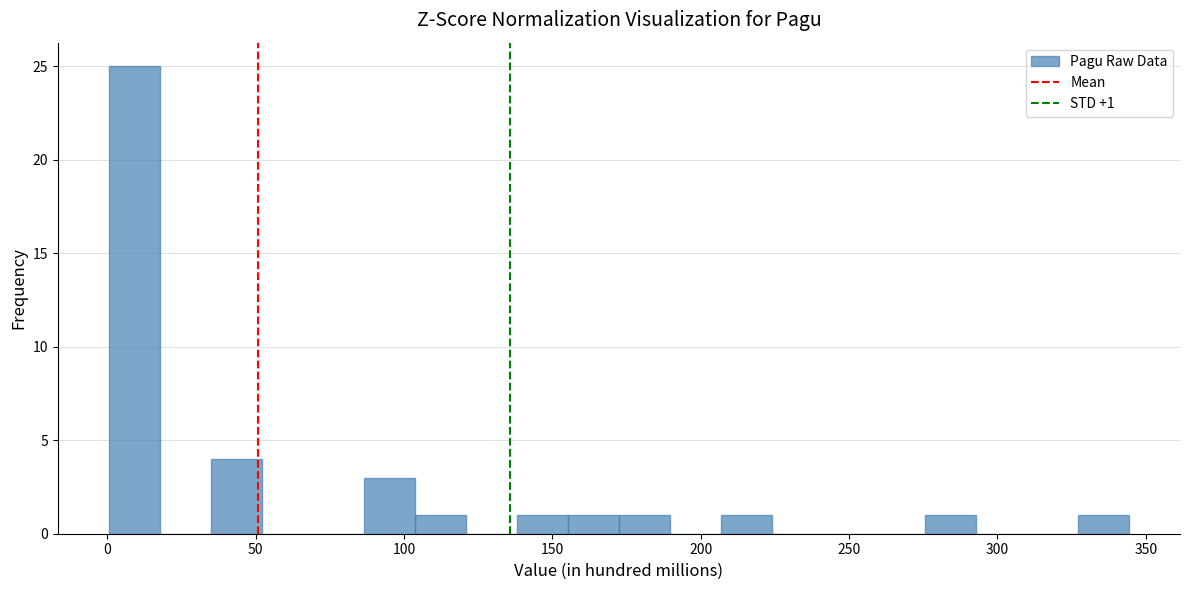

Around what value on the x-axis is the tallest bar? Give the approximate position of its centre, as read against the axis.

10